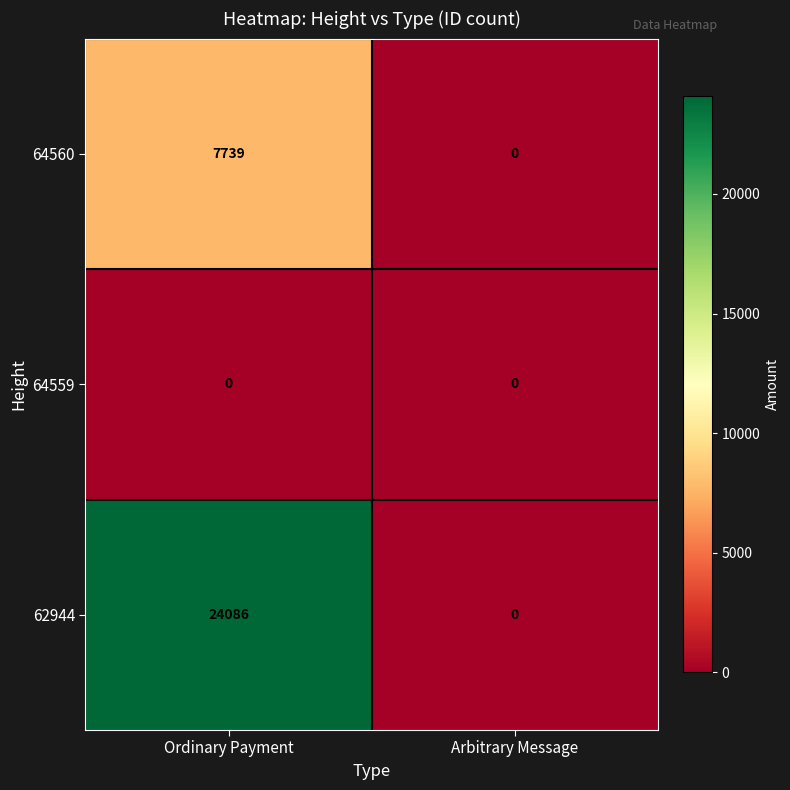

How many values in 64560 are above zero?

1